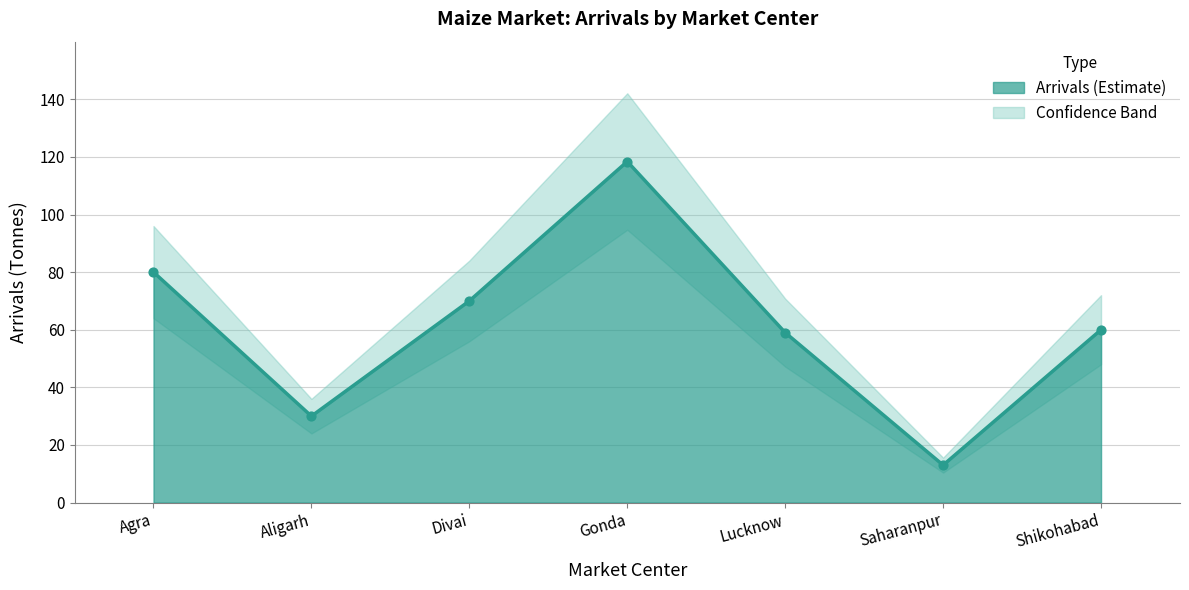

Which has a higher value, Agra or Divai?

Agra